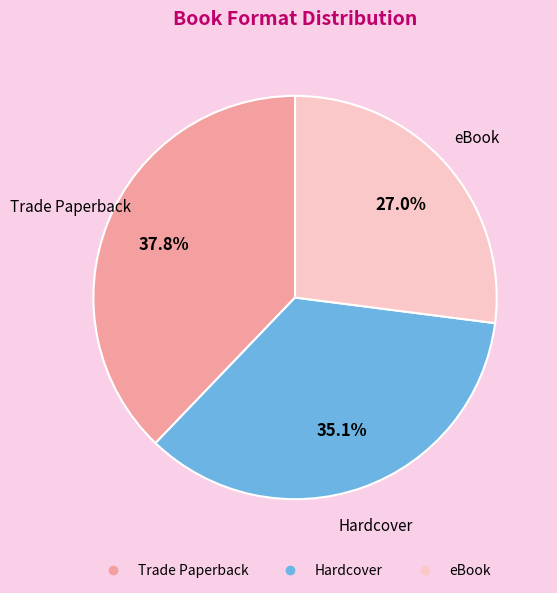

Is it true that eBook is 20% of the pie?

False